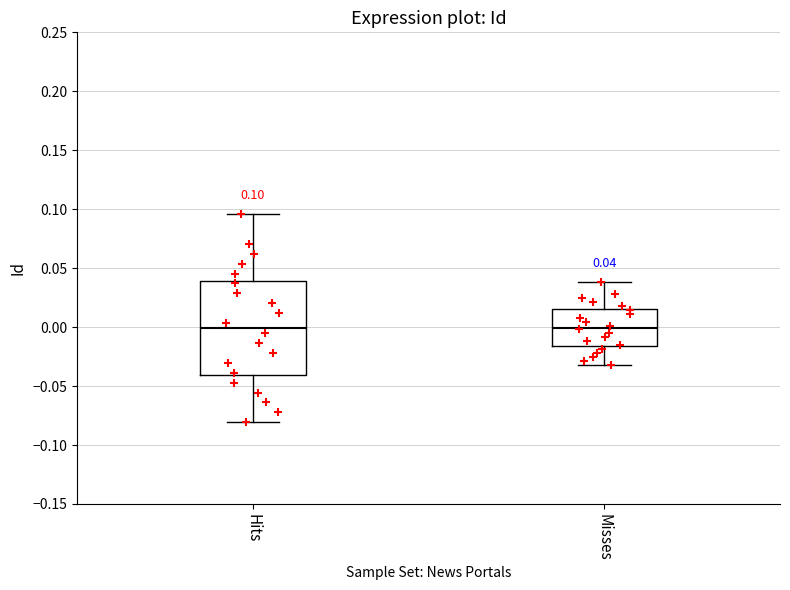

Which box is the tallest, from its lower edge to its upper edge?

Hits